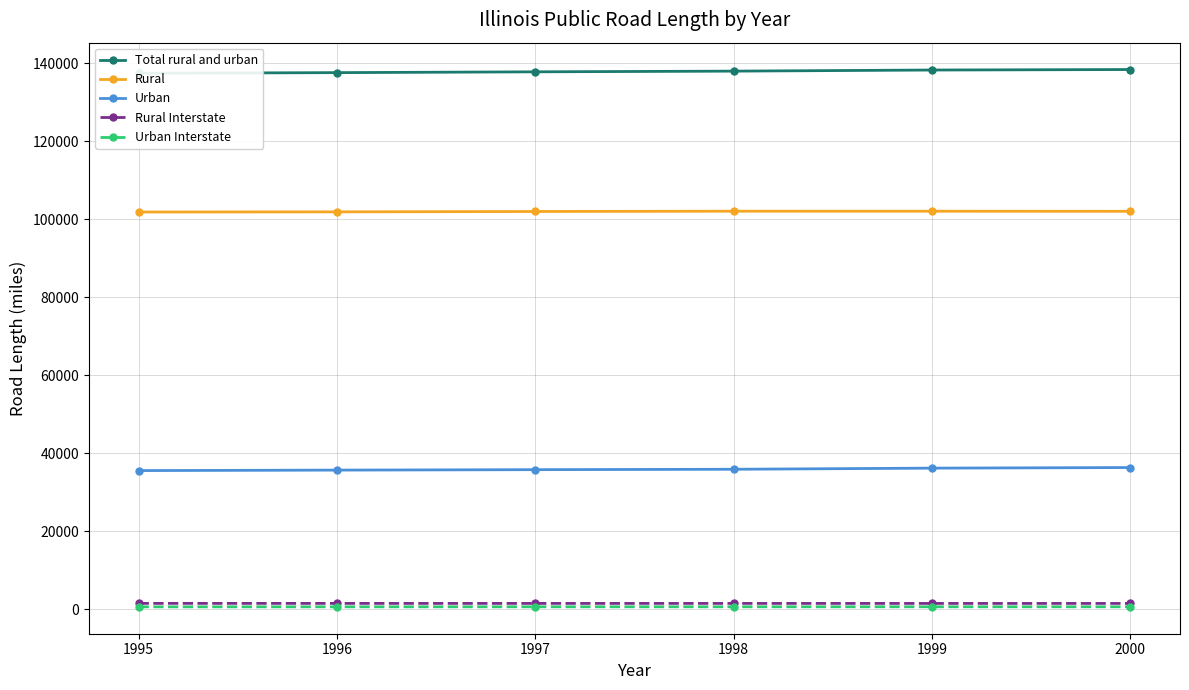

What is the value of the Total rural and urban point at the 1st from the left?

137413